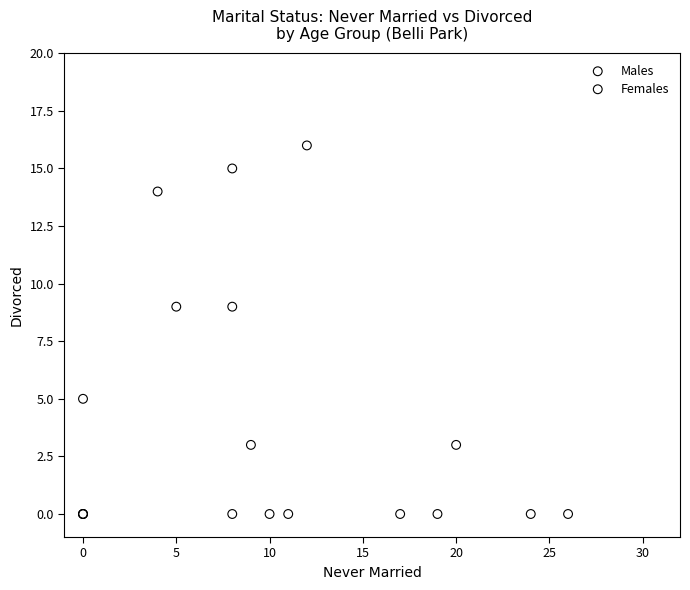

Which series has the largest Y range (max minus min)?

Males